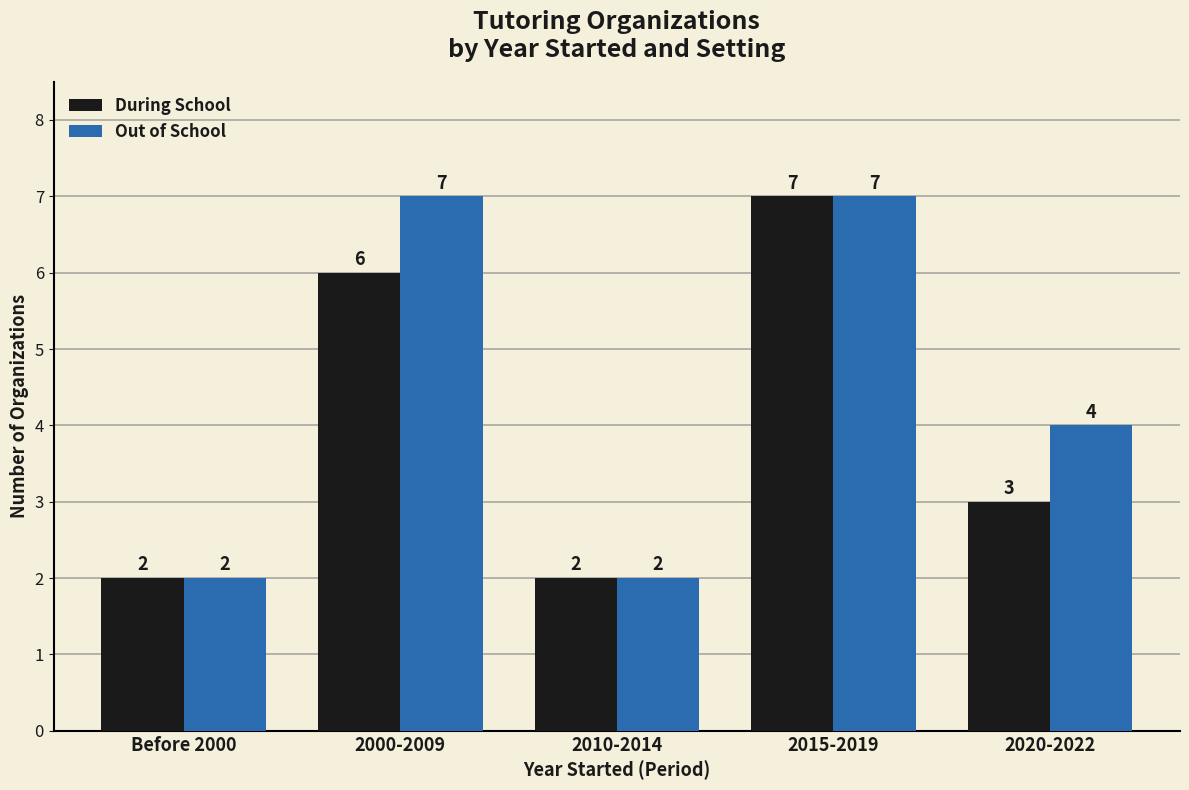

How many bars are there in each group?

2